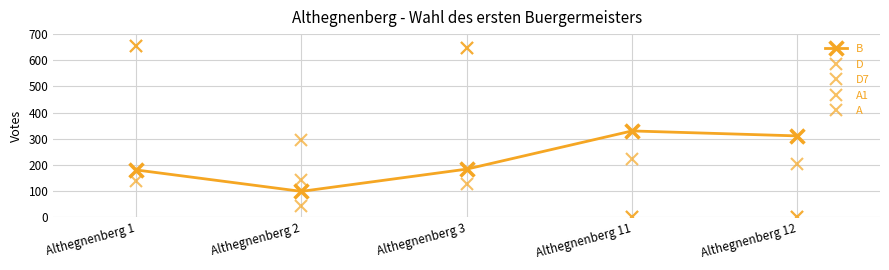

Does the chart have visible grid lines?

Yes